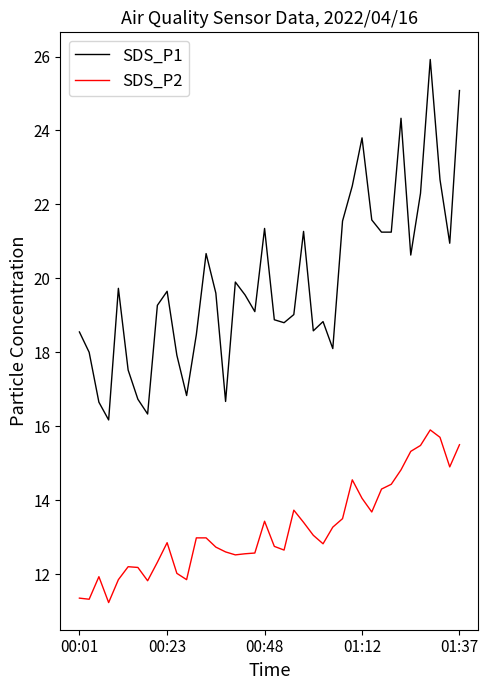

What is the greatest value displayed?

25.9